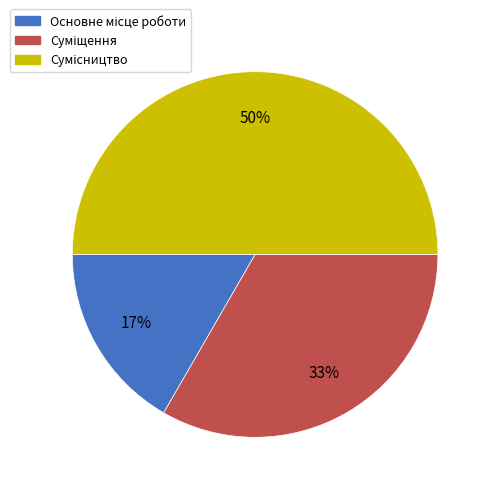

To the nearest percent, what is the average slice percentage?

33%